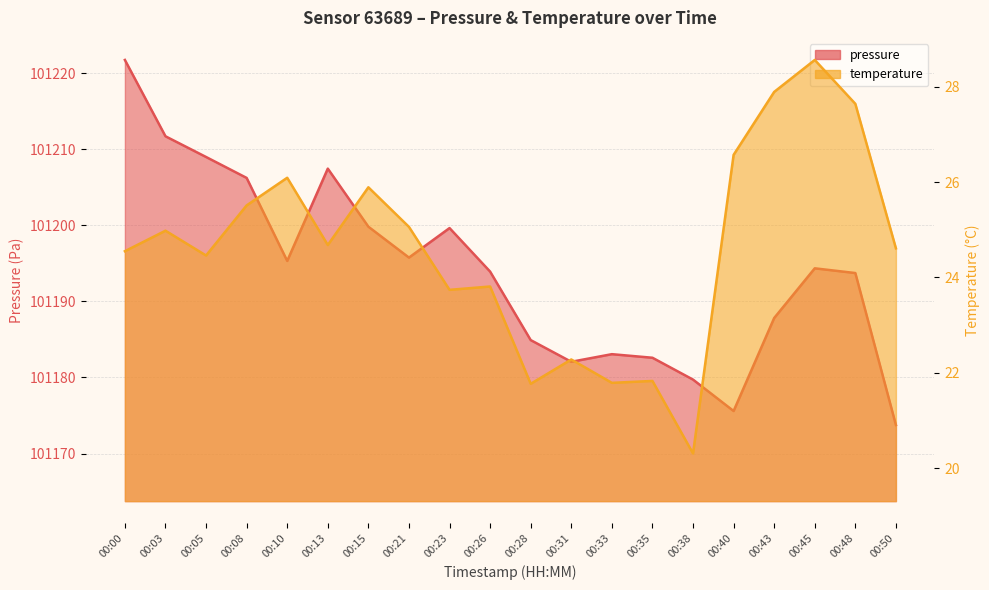

True or false: temperature and pressure cross at least once.

False